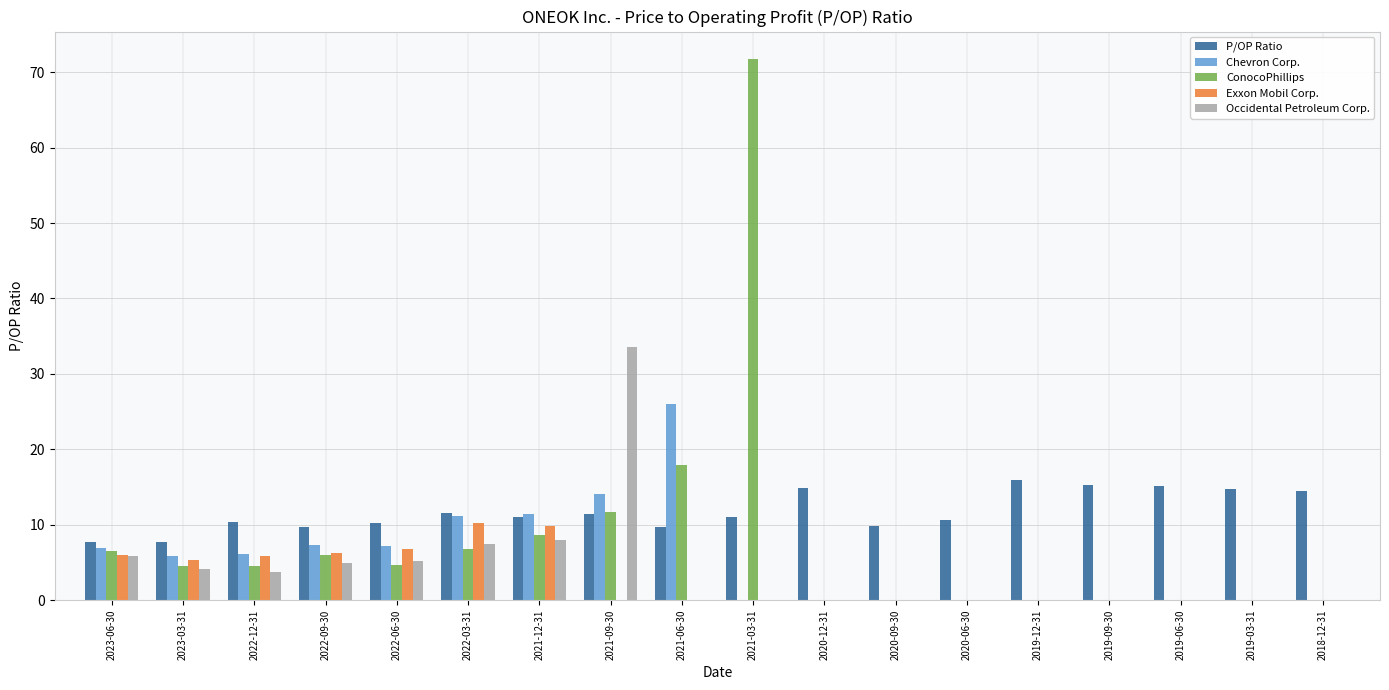

The value of ConocoPhillips at 2021-12-31 is 8.7. True or false?

True